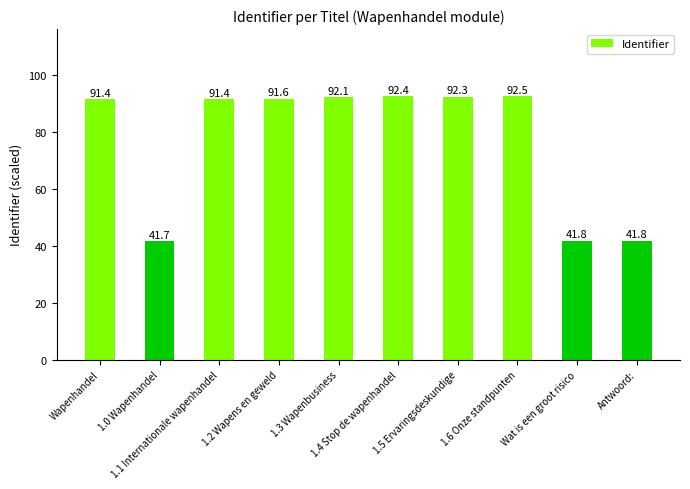

What is the greatest value displayed?

92.5